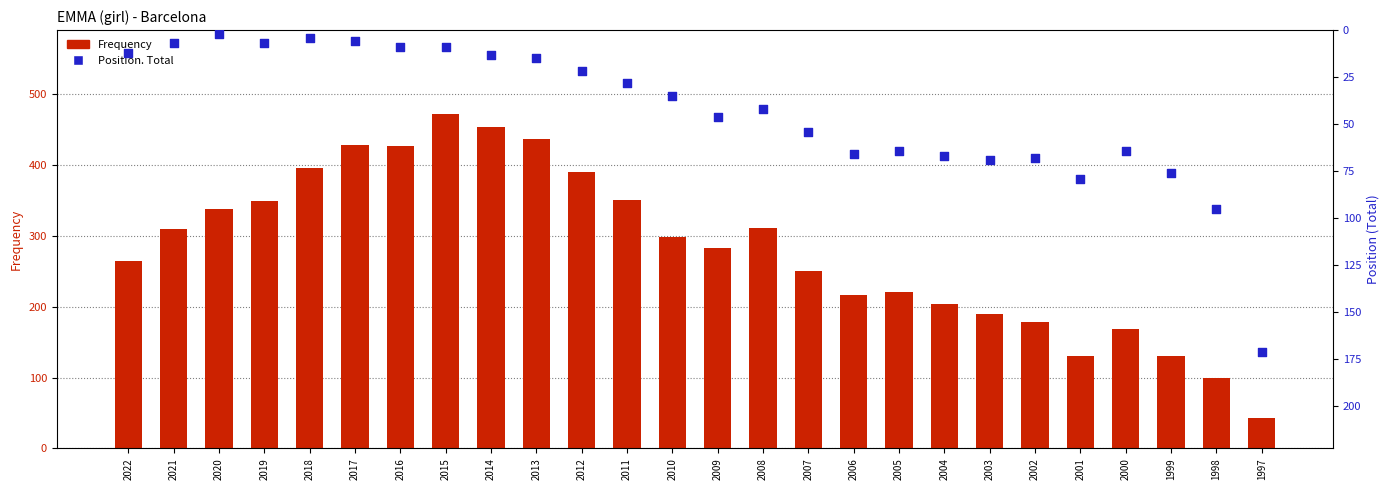

At which category is the sum across all series the highest?

2015